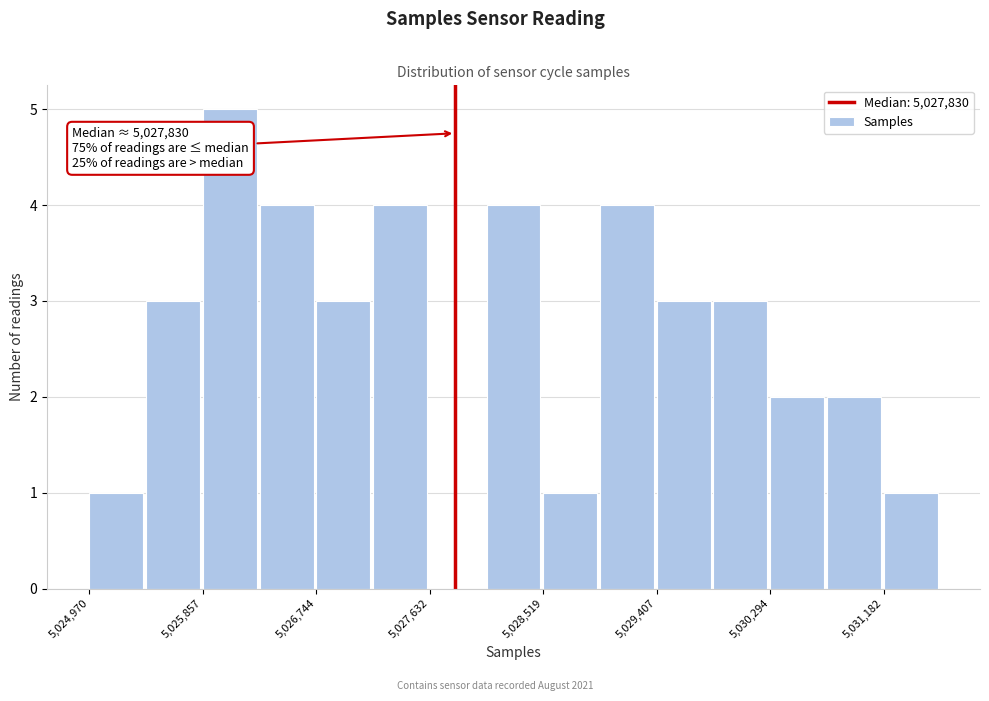

Which range on the x-axis has the tallest bar?

5025900 to 5026300